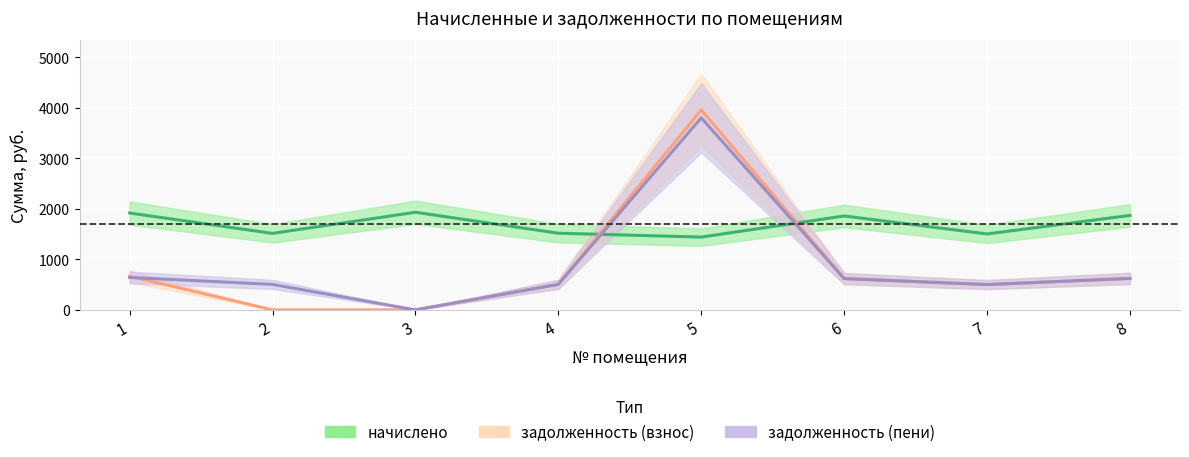

At which category does начислено reach its first local peak?

3